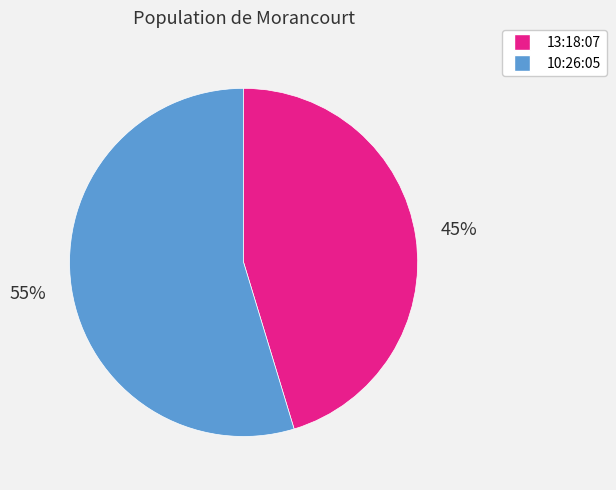

How many slices are in this pie chart?

2